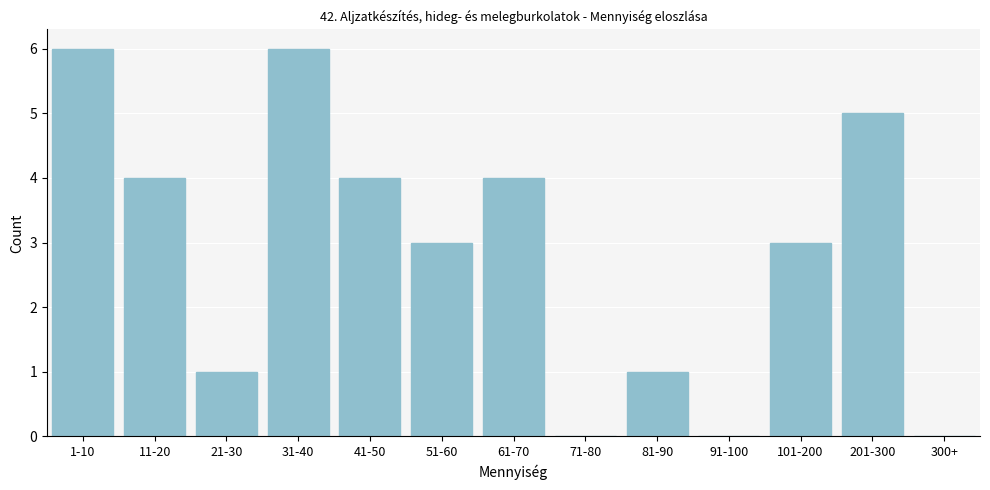

Reading right to left, transcribe all the data shown in this chart.

300+=0	201-300=5	101-200=3	91-100=0	81-90=1	71-80=0	61-70=4	51-60=3	41-50=4	31-40=6	21-30=1	11-20=4	1-10=6